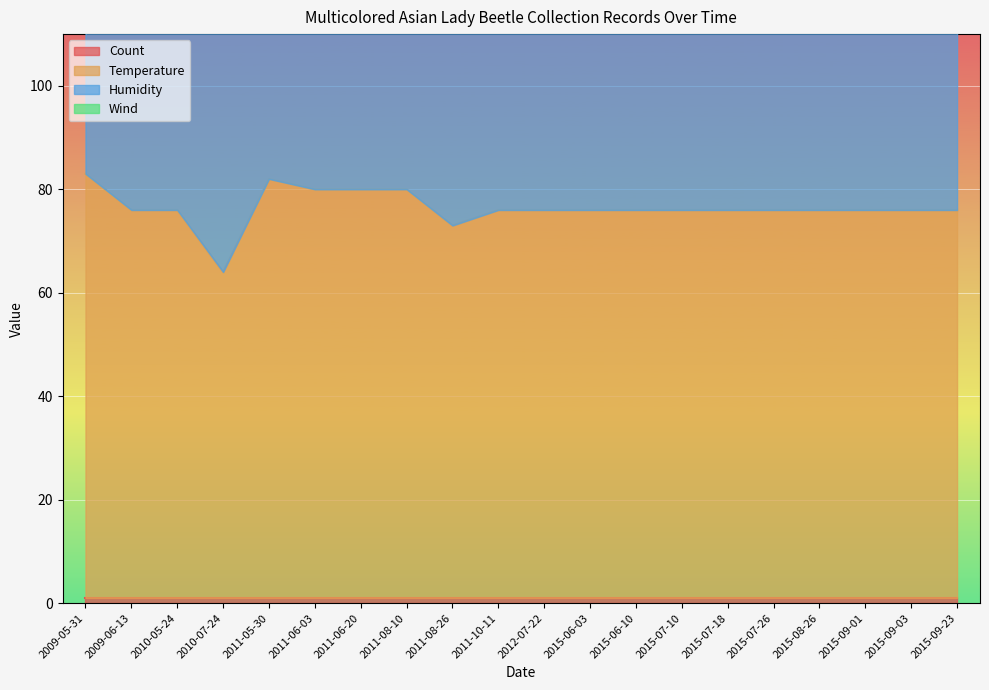

The Temperature series shows 76 at 2015-06-03. True or false?

True